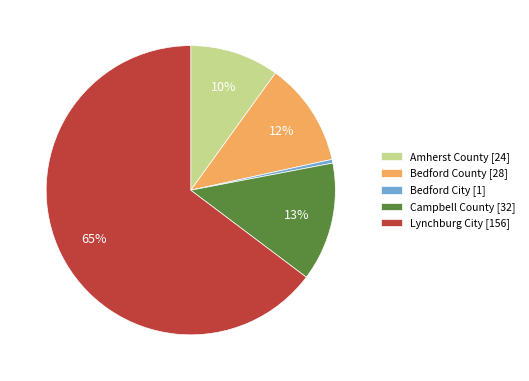

What is the smallest slice in the pie chart?

Bedford City